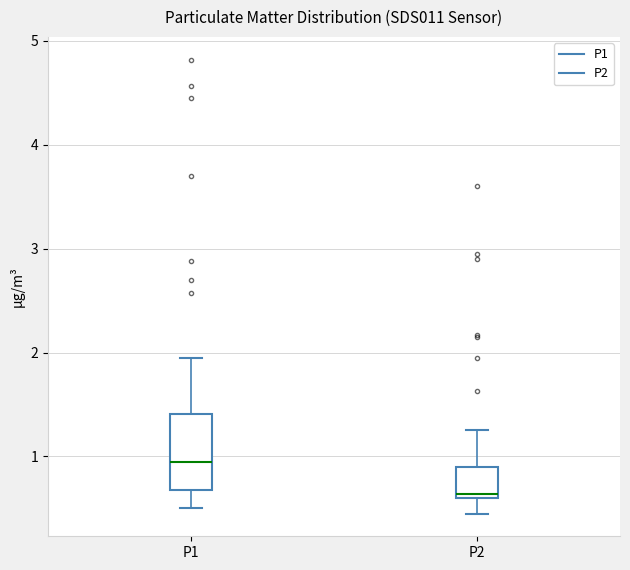

Which box is the tallest, from its lower edge to its upper edge?

P1